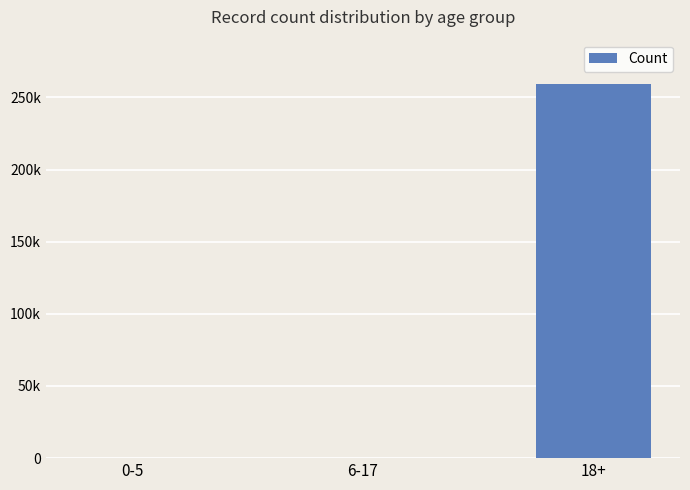

Are the bars horizontal?

No